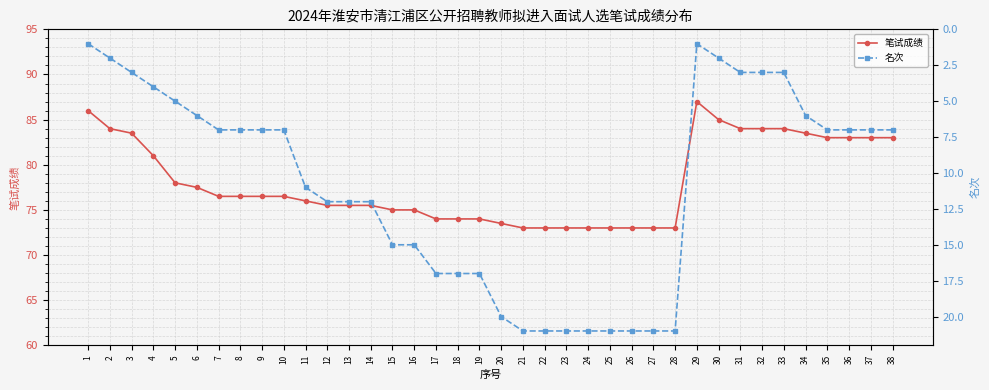

Is the value of 名次 at 16 greater than the value of 笔试成绩 at 18?

No